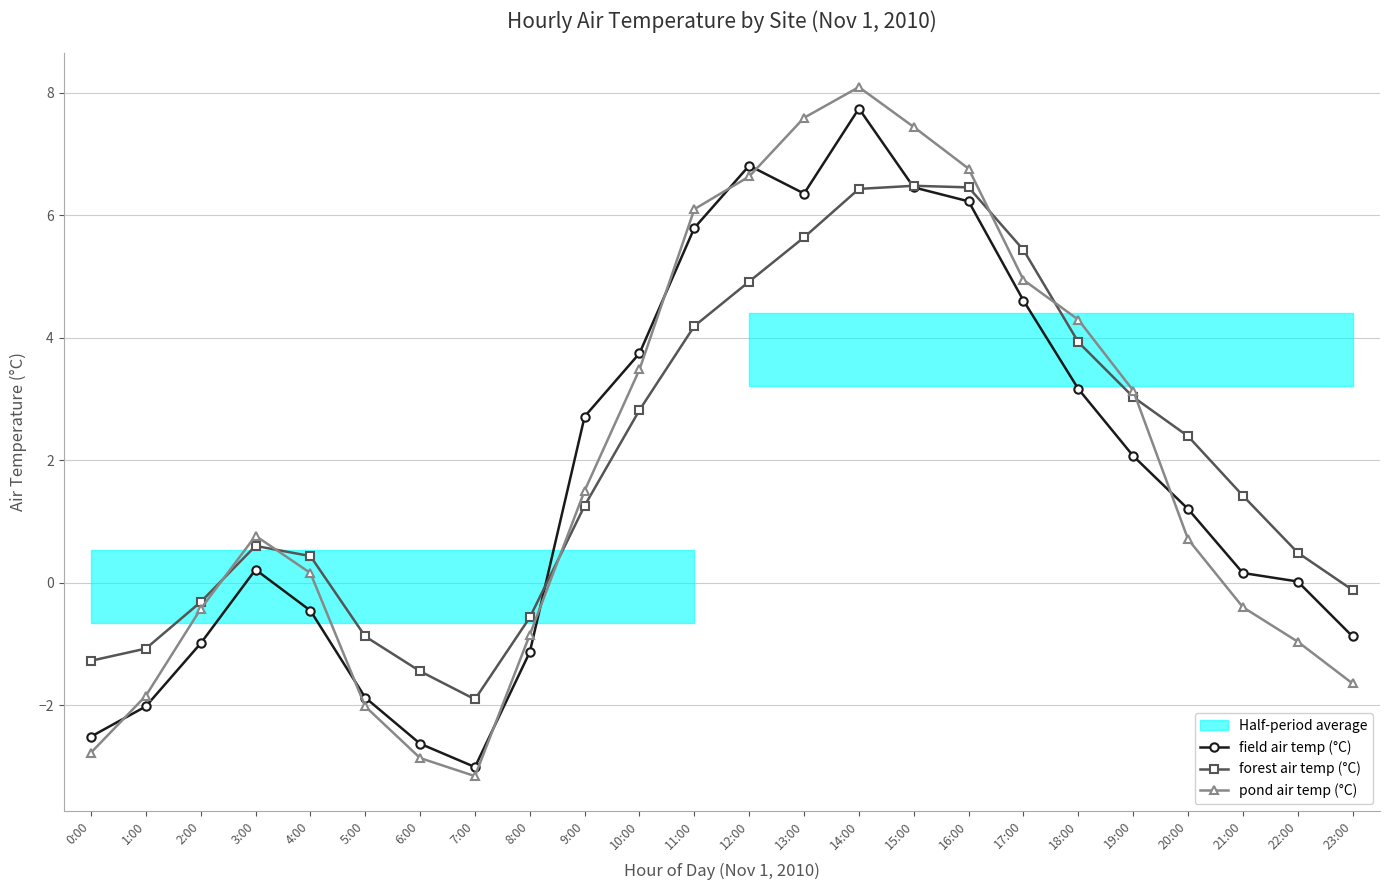

Is it true that field air temp (°C) equals 8.6 at 13:00?

False